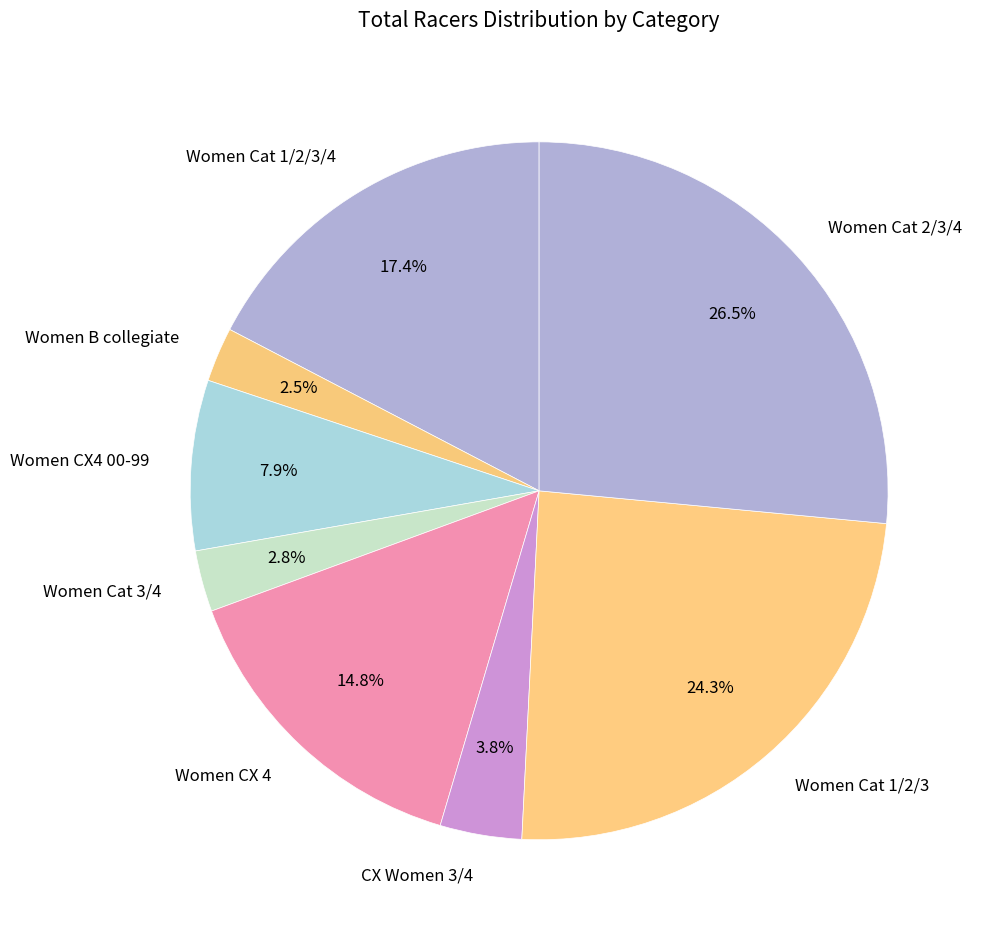

The Women Cat 3/4 slice represents 15% of the pie. True or false?

False